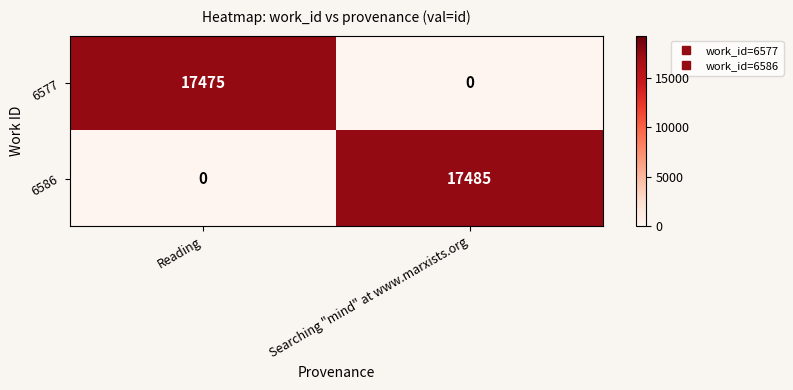

True or false: 6577 has a value of 17475 at Reading.

True